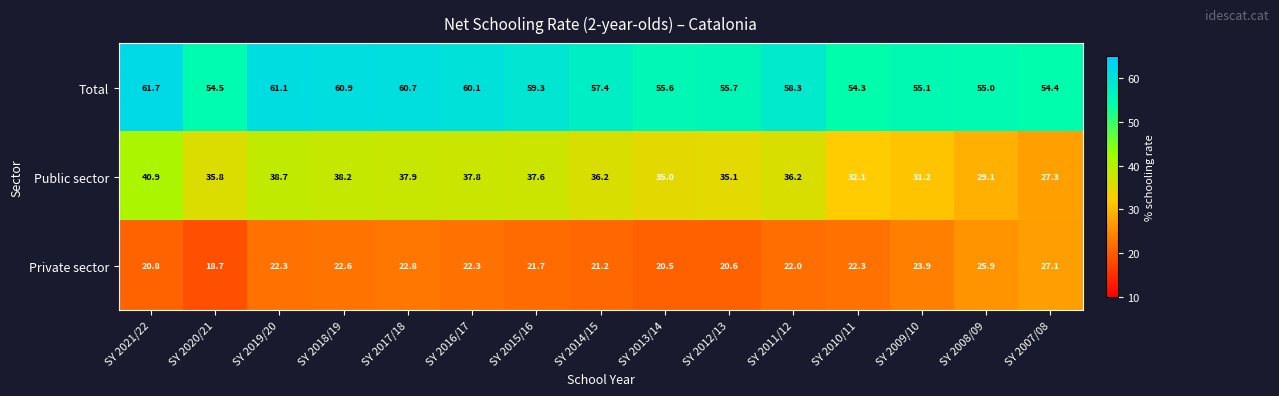

Is it true that Public sector equals 35.0 at SY 2013/14?

True